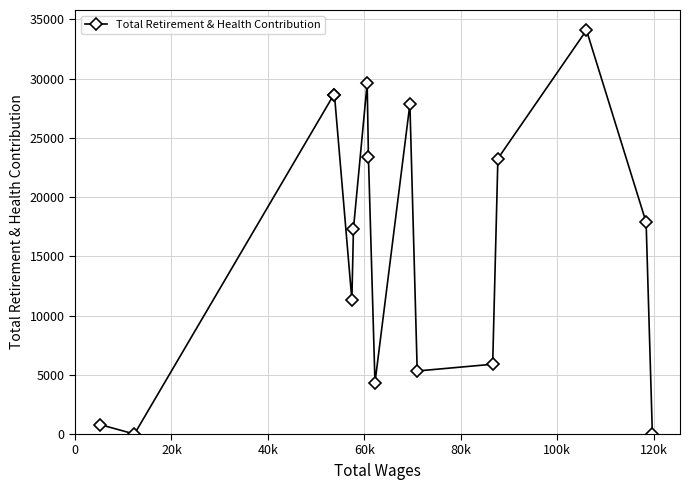

Does the chart display data point markers on the line(s)?

Yes